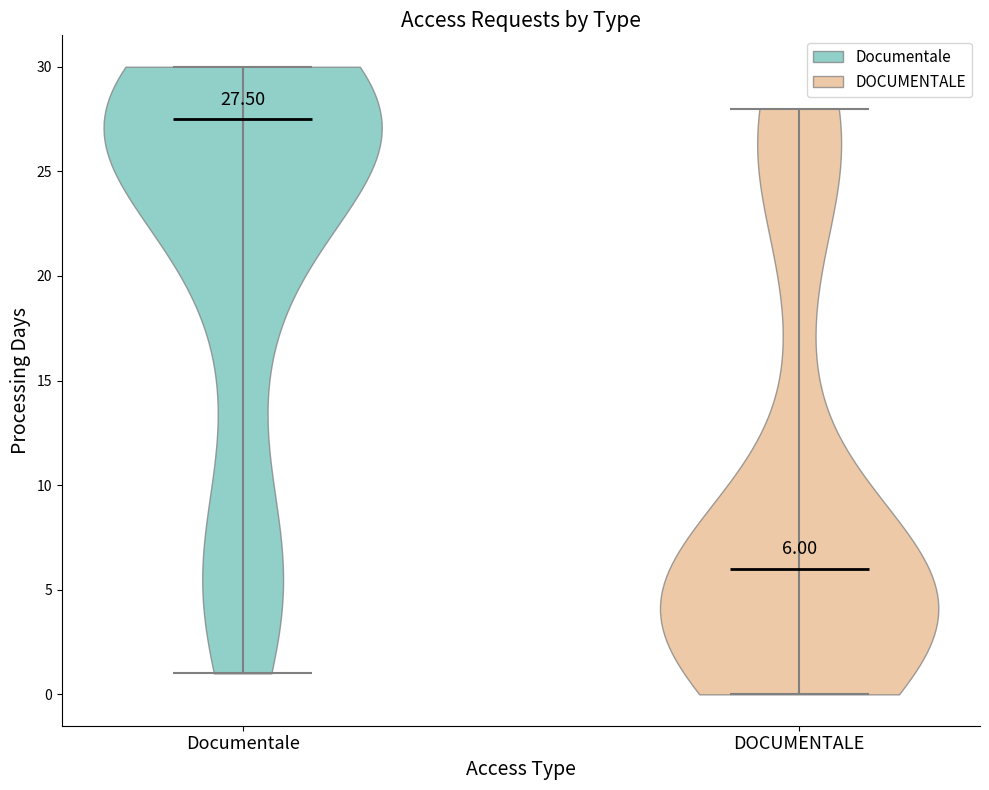

Which violin has the lowest median line?

DOCUMENTALE